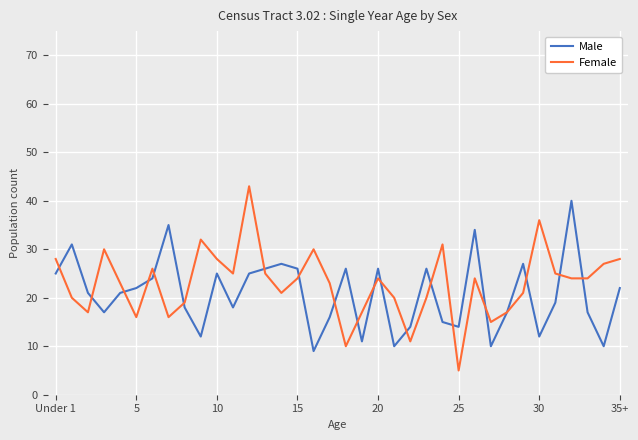

What is the maximum value for Male?

40